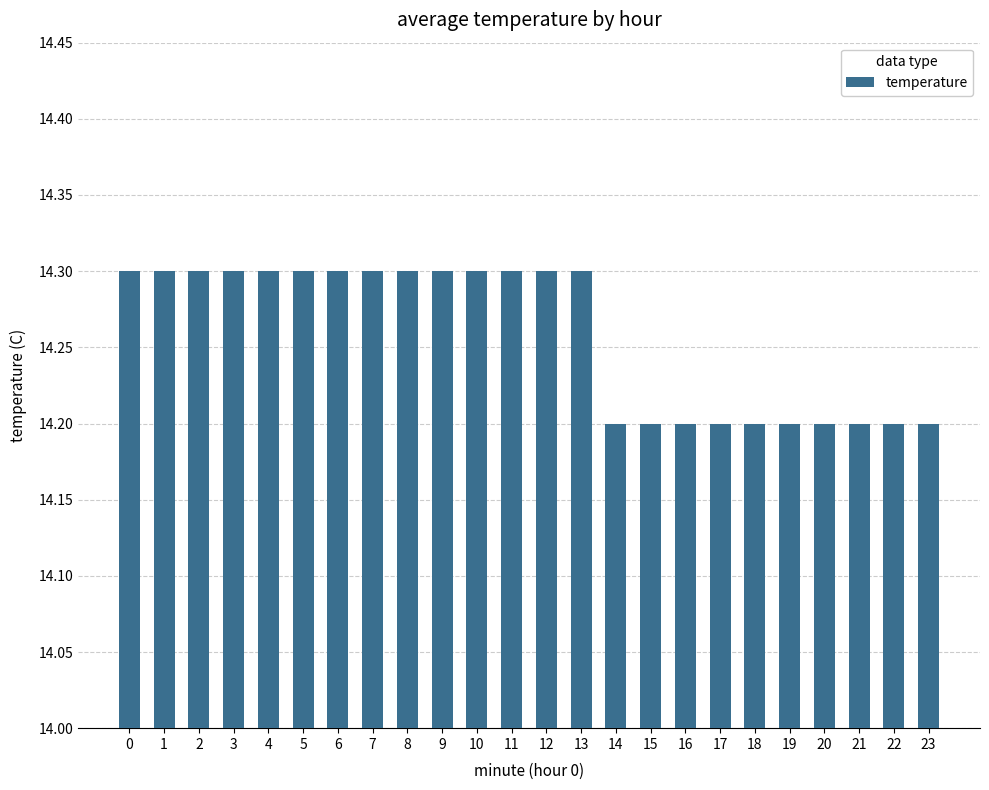

Is it true that the value at 19 is 24.7?

False